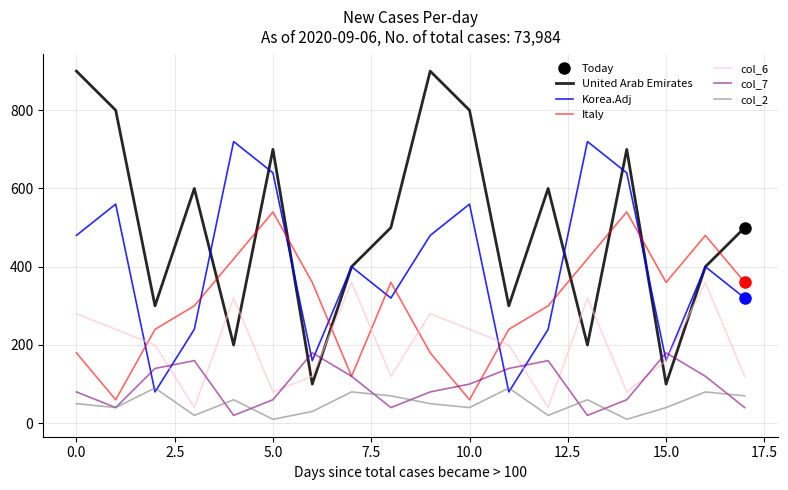

Rank the series by their maximum value, from highest to lowest.

United Arab Emirates, Korea.Adj, Italy, col_6, col_7, col_2